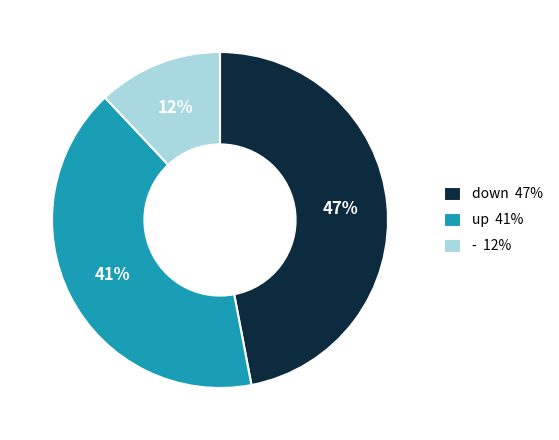

To the nearest percent, what percentage of the pie is down?

47%